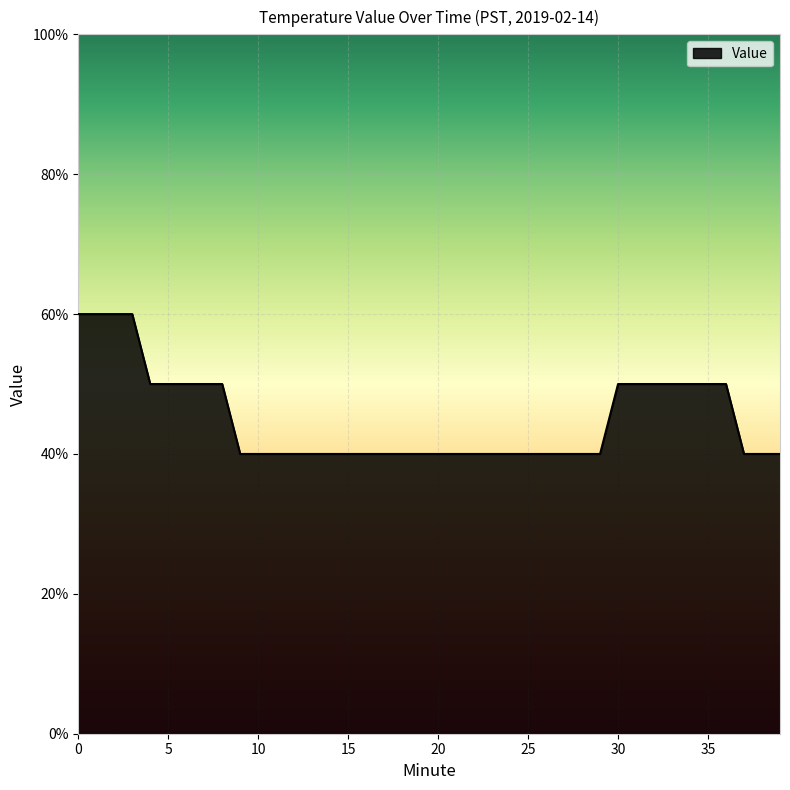

Does the chart display data point markers on the line(s)?

No